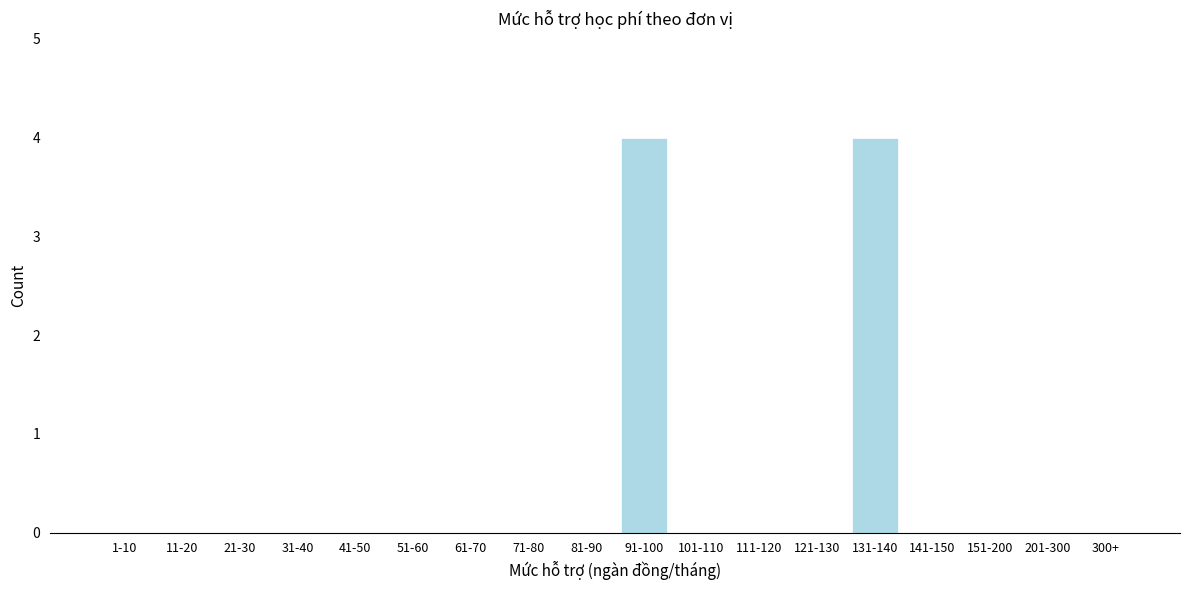

Reading left to right, extract all data points from this chart.

1-10=0	11-20=0	21-30=0	31-40=0	41-50=0	51-60=0	61-70=0	71-80=0	81-90=0	91-100=4	101-110=0	111-120=0	121-130=0	131-140=4	141-150=0	151-200=0	201-300=0	300+=0